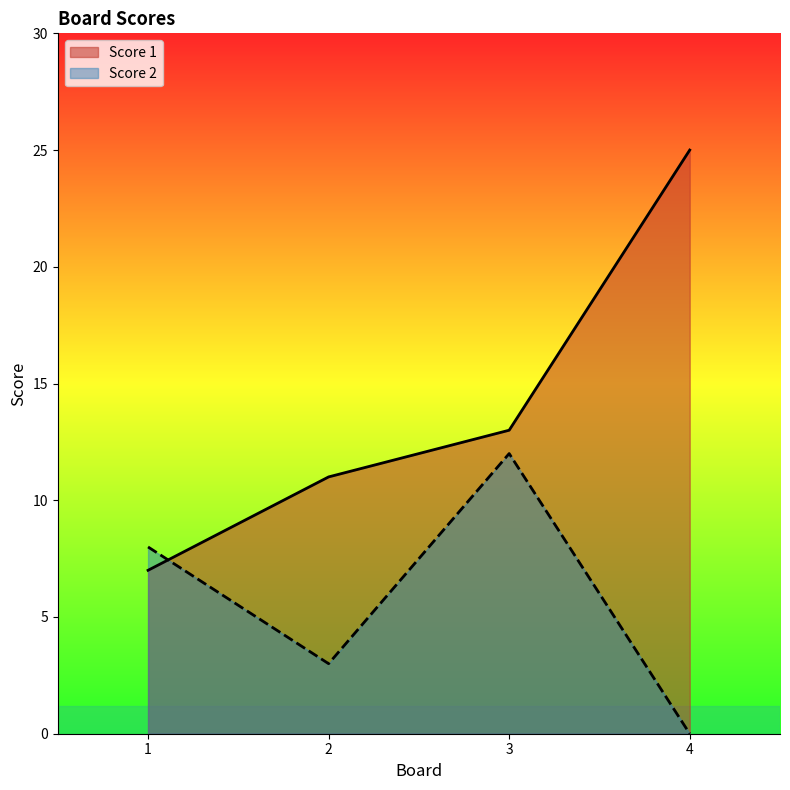

What is the difference between the Score 2 values at 2 and 4?

3